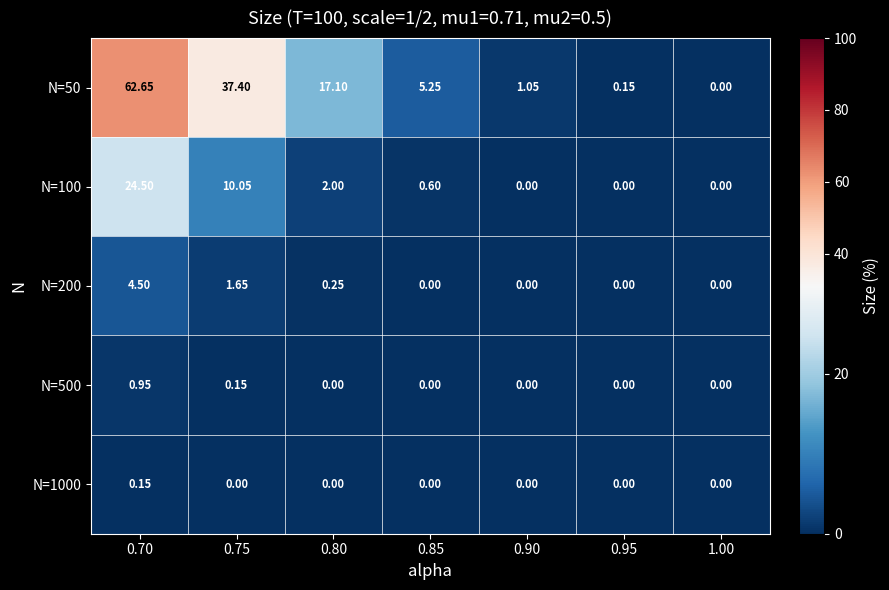

Is the value of N=500 at 0.90 greater than the value of N=200 at 0.70?

No